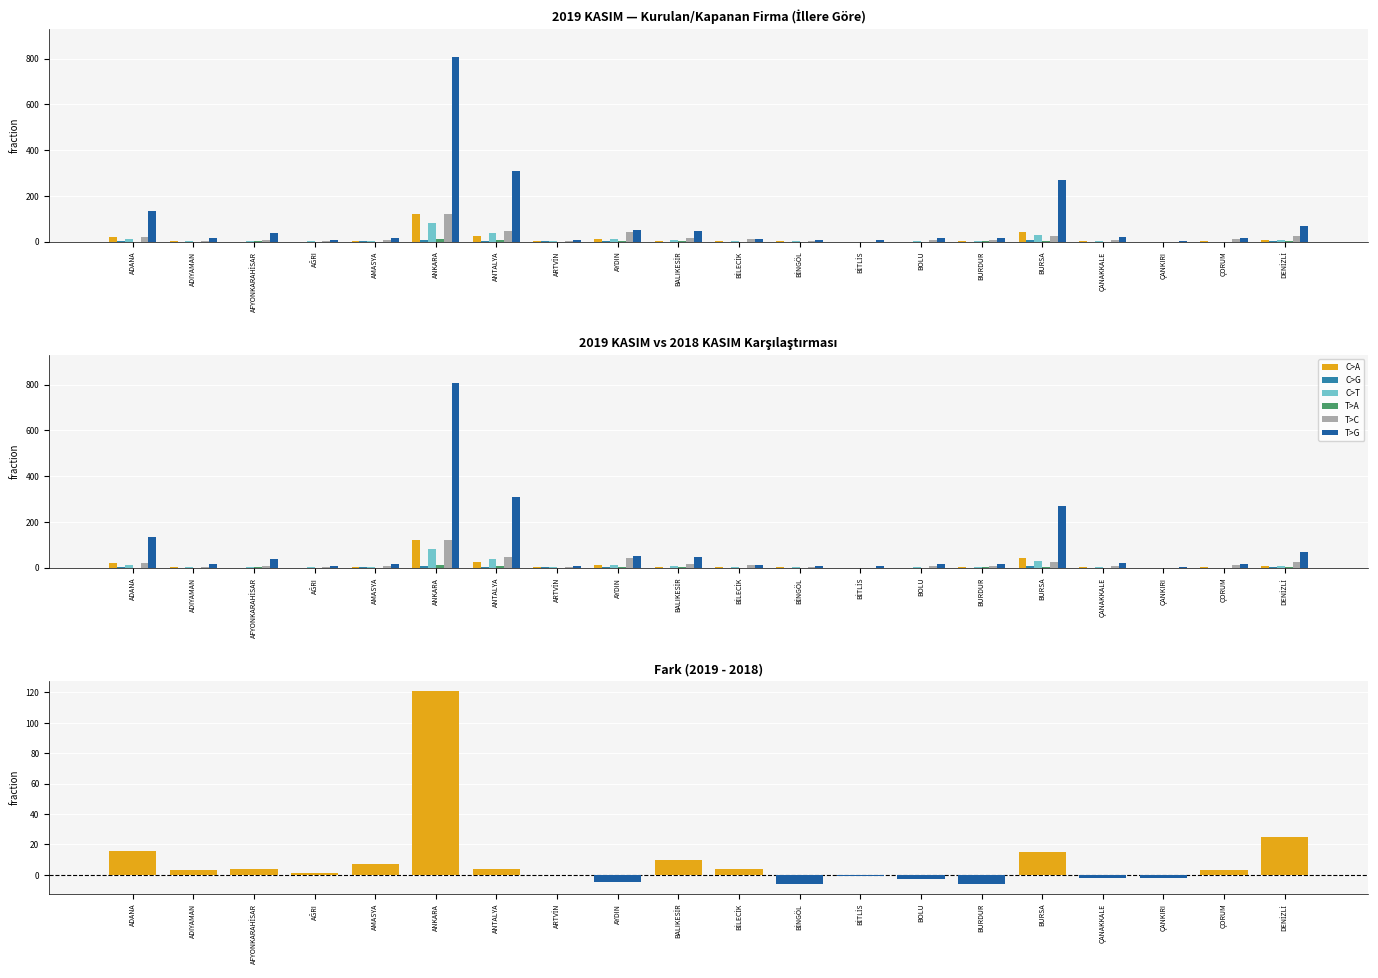

How many values in C>T are above zero?

17